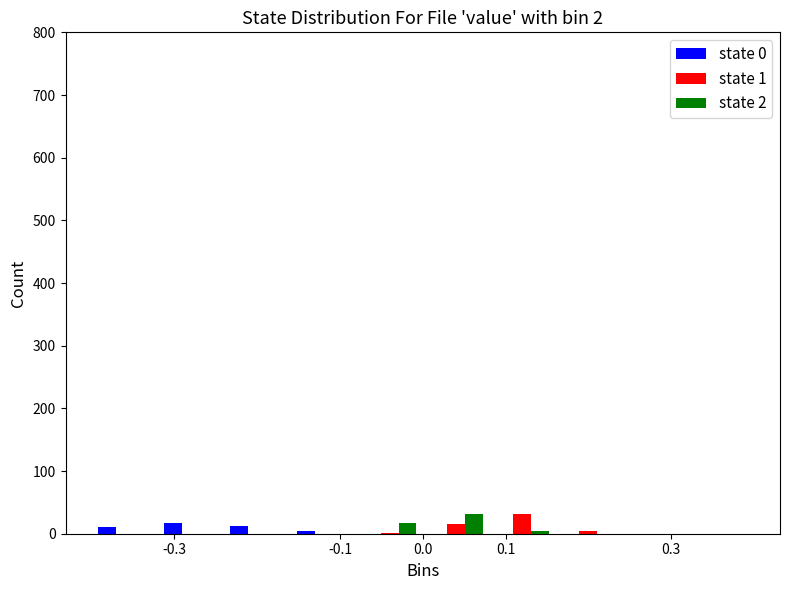

In the state 1 series, which range on the x-axis has the tallest bar?

0.08 to 0.16